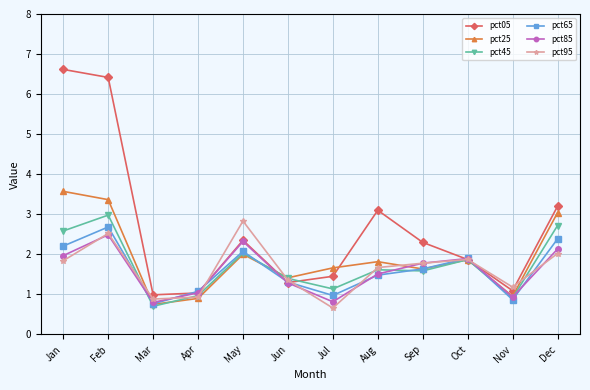

What is the value of the pct65 point at the 9th from the left?

1.6